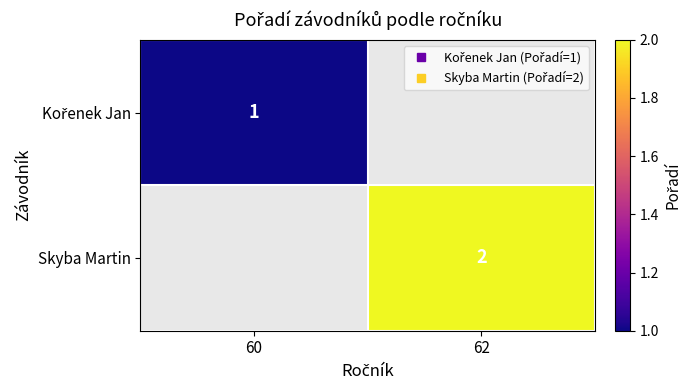

What is the greatest value displayed?

2.0